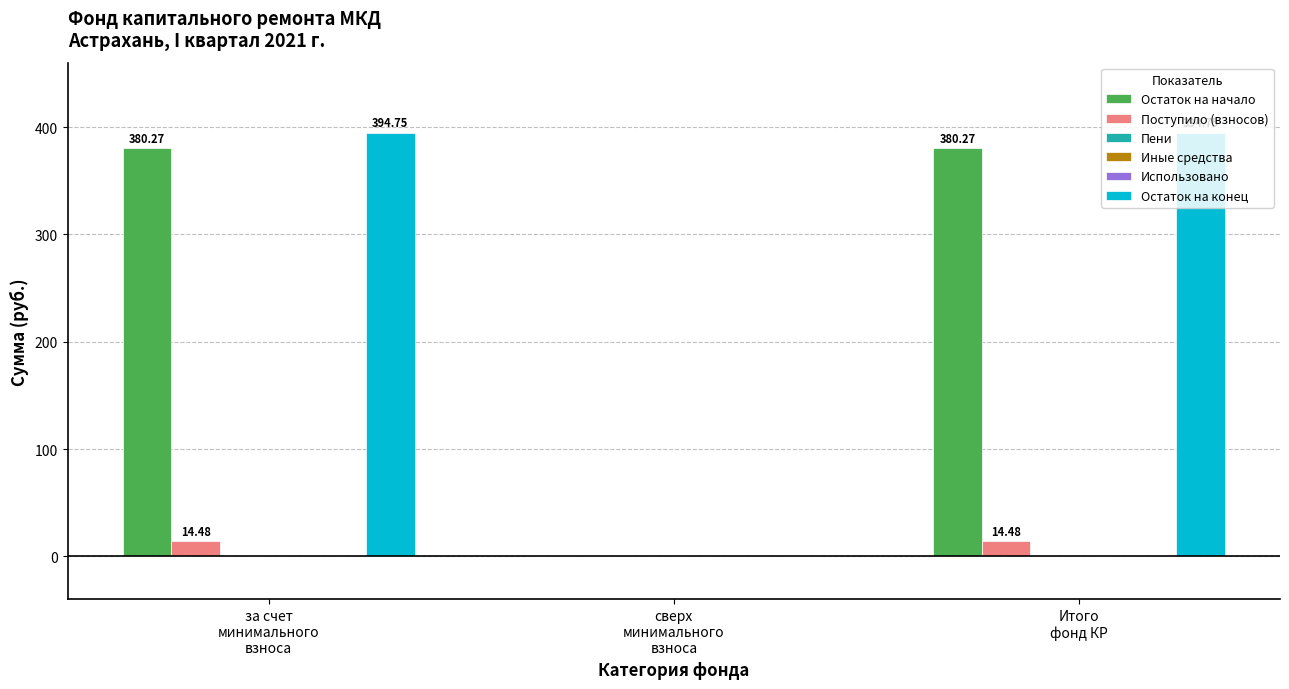

Reading right to left, transcribe all the data shown in this chart.

Остаток на начало: Итого
фонд КР=380.3	сверх
минимального
взноса=0.0	за счет
минимального
взноса=380.3
Поступило (взносов): Итого
фонд КР=14.5	сверх
минимального
взноса=0.0	за счет
минимального
взноса=14.5
Пени: Итого
фонд КР=0.0	сверх
минимального
взноса=0.0	за счет
минимального
взноса=0.0
Иные средства: Итого
фонд КР=0.0	сверх
минимального
взноса=0.0	за счет
минимального
взноса=0.0
Использовано: Итого
фонд КР=0.0	сверх
минимального
взноса=0.0	за счет
минимального
взноса=0.0
Остаток на конец: Итого
фонд КР=394.8	сверх
минимального
взноса=0.0	за счет
минимального
взноса=394.8